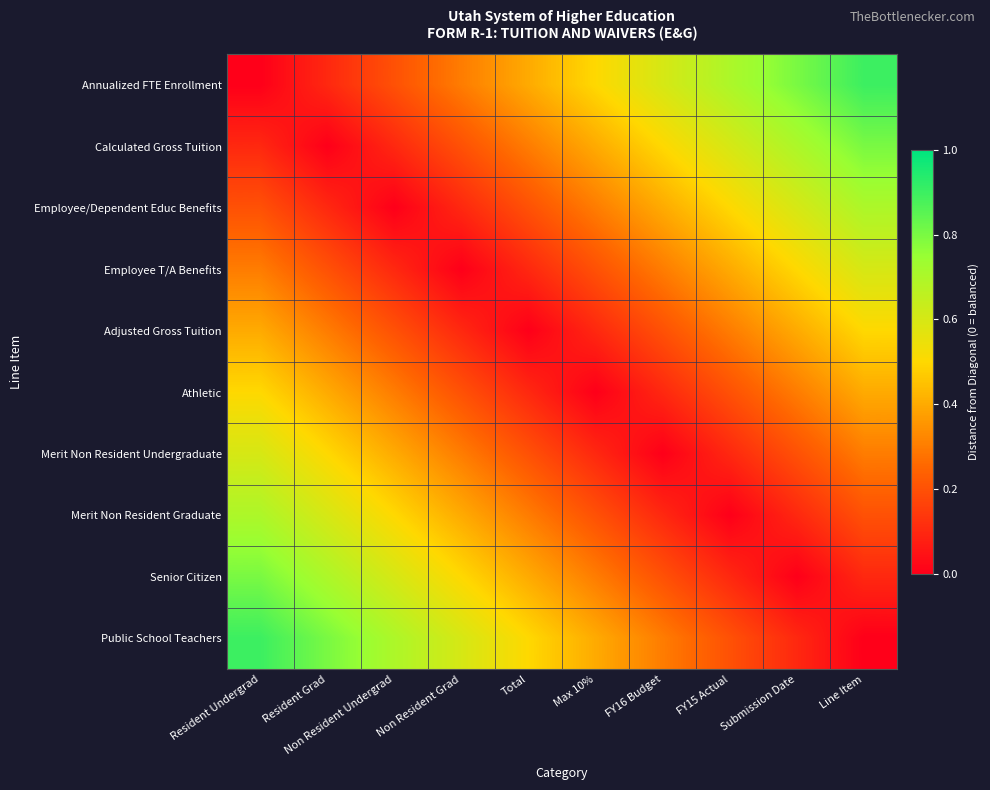

Between FY16 Budget and Non Resident Undergrad, which is larger?

FY16 Budget